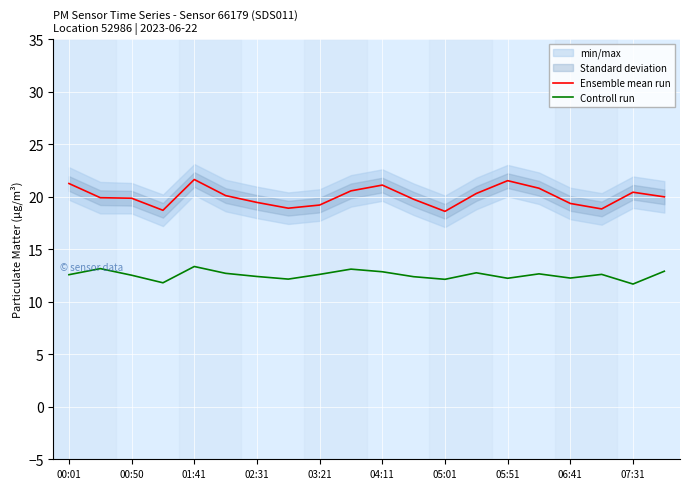

The value of Ensemble mean run at 04:11 is 21.1. True or false?

True